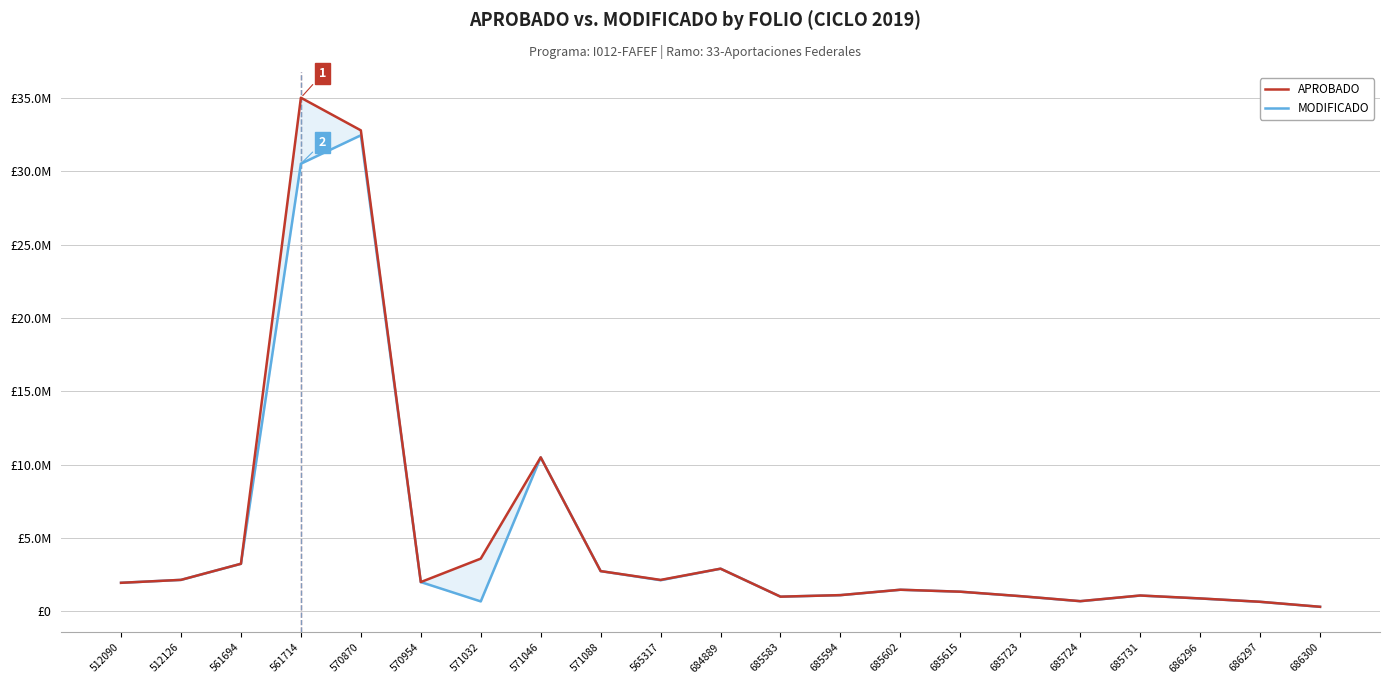

What is the difference between the maximum and minimum values in the APROBADO series?

34680529.0